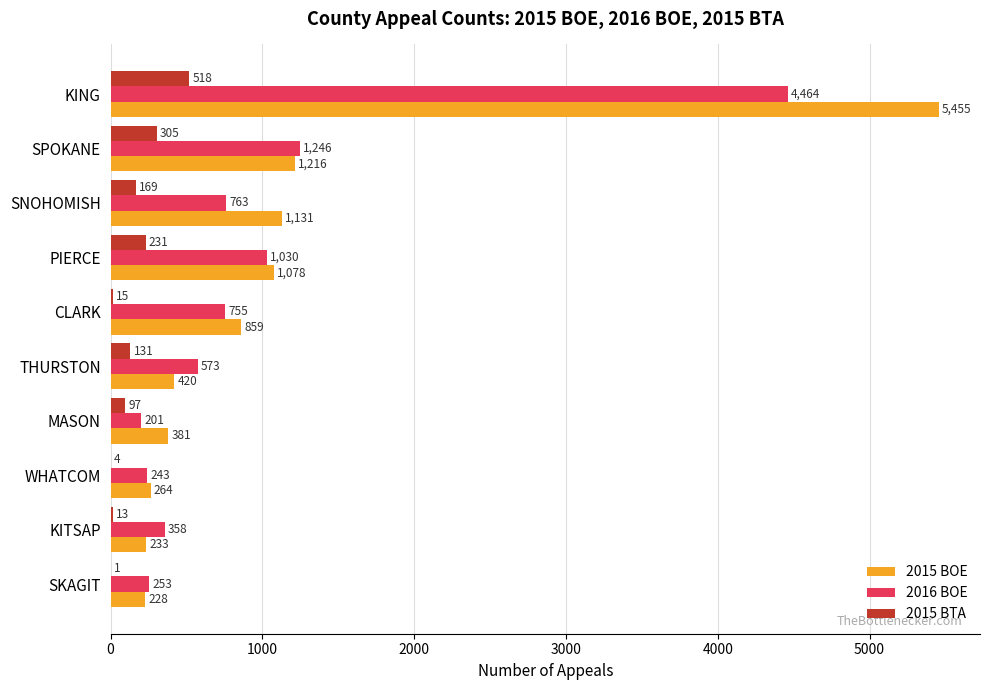

What is the highest value of the 2015 BOE series?

5455